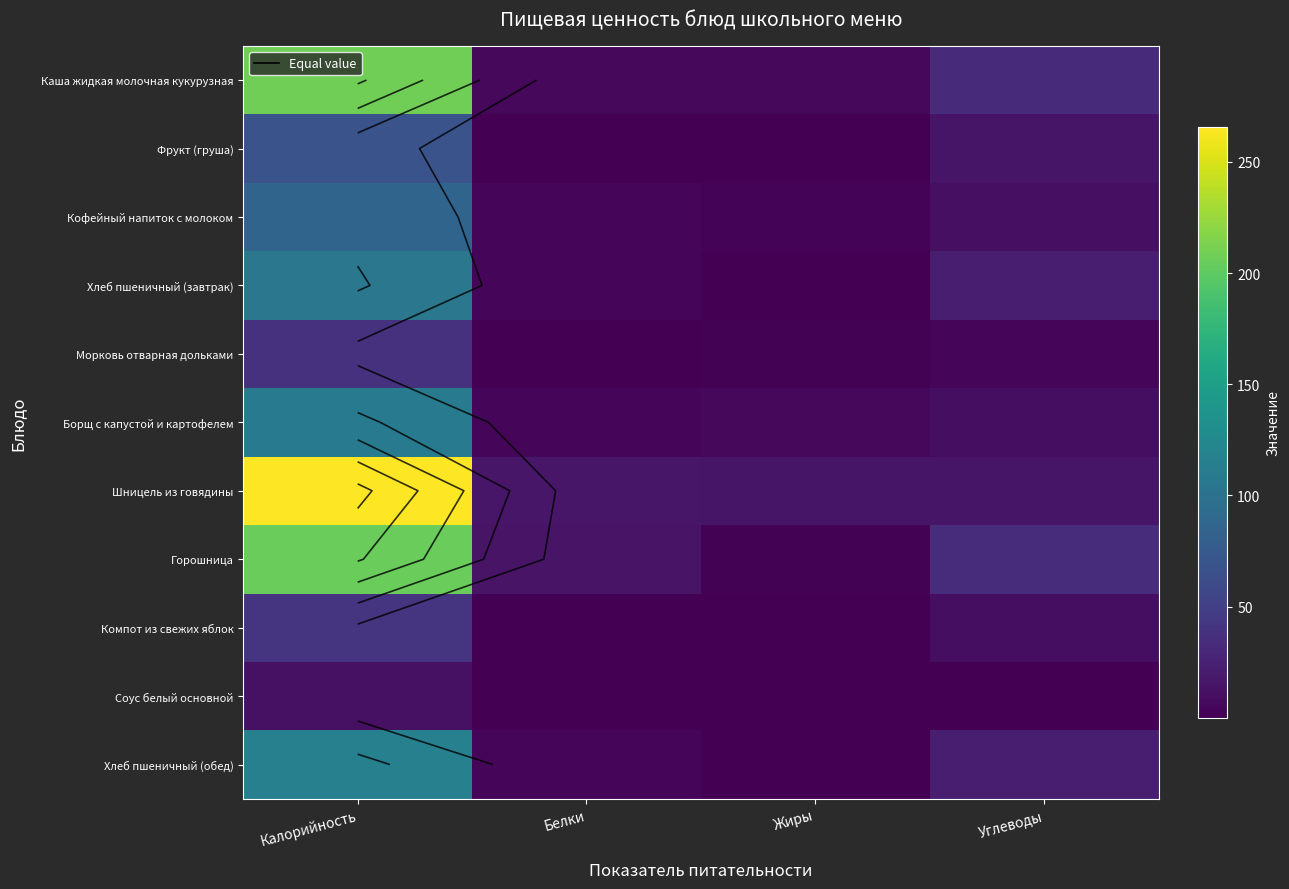

Is the value of Фрукт (груша) at Жиры greater than the value of Соус белый основной at Углеводы?

No